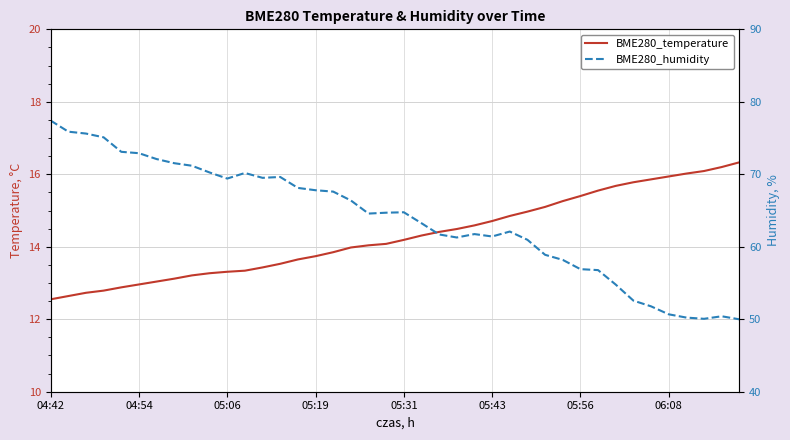

Which series has the widest spread of values?

BME280_humidity